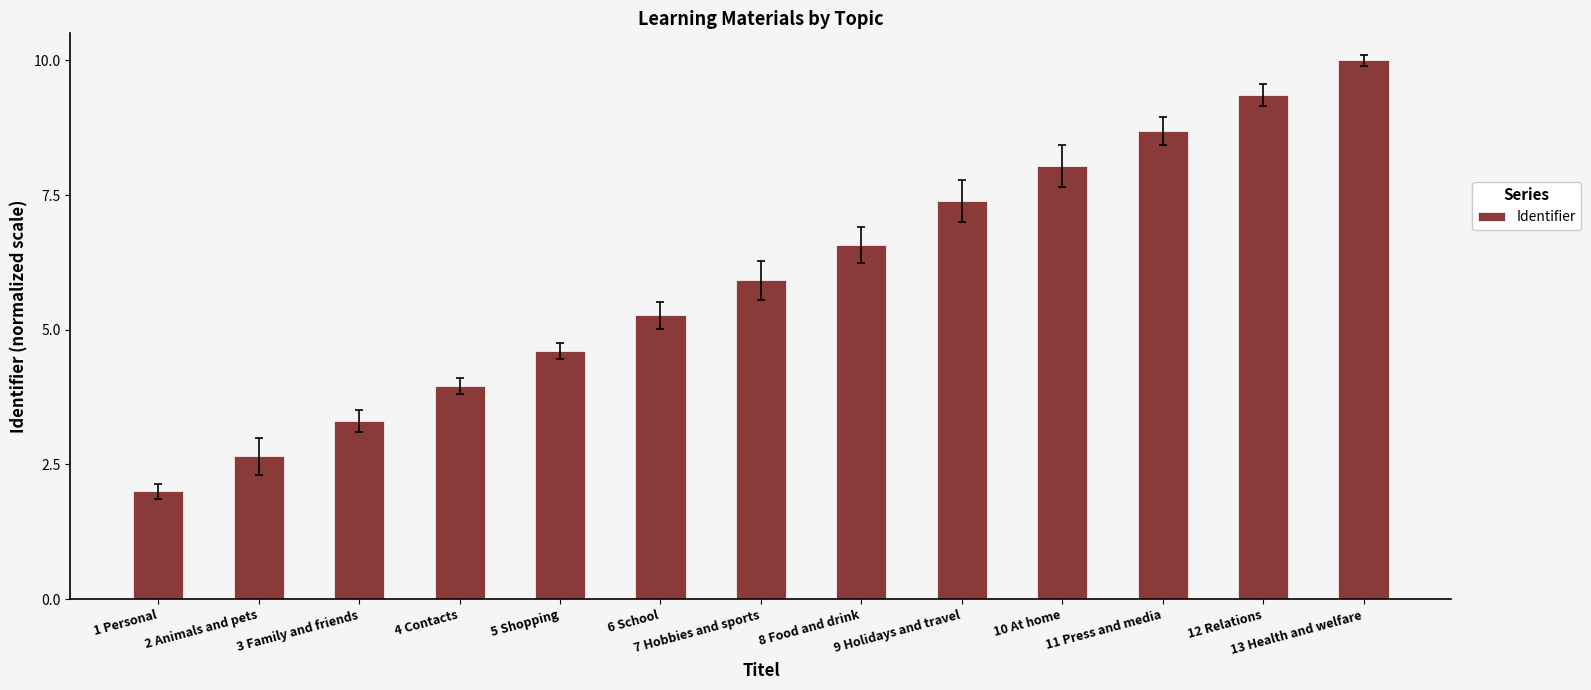

The chart shows a value of 9.3 at 12 Relations. True or false?

True